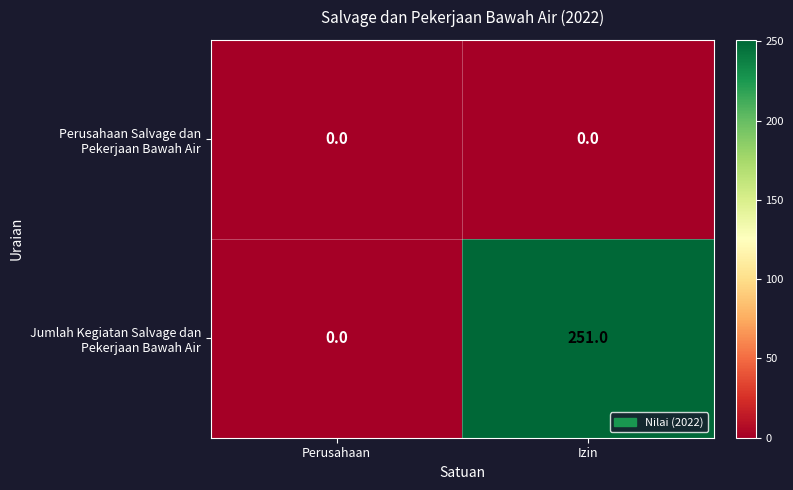

At which category is the sum across all series the highest?

Izin